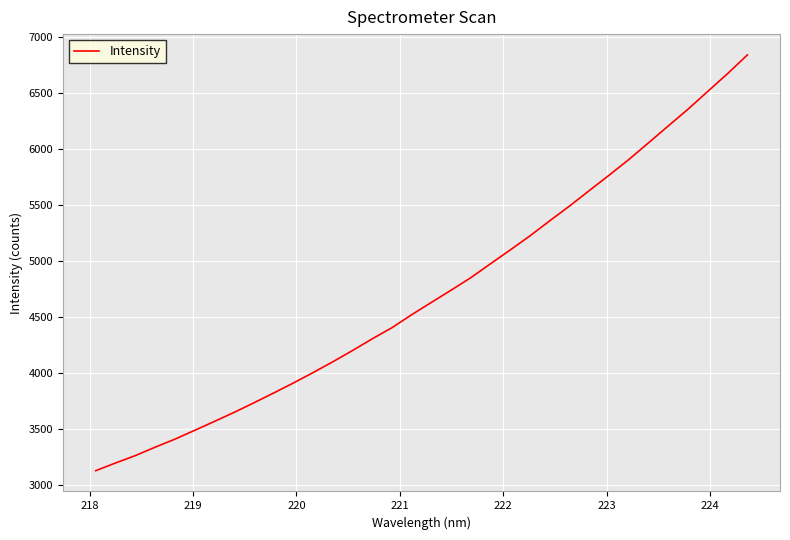

What is the difference between the maximum and minimum values?

3711.9